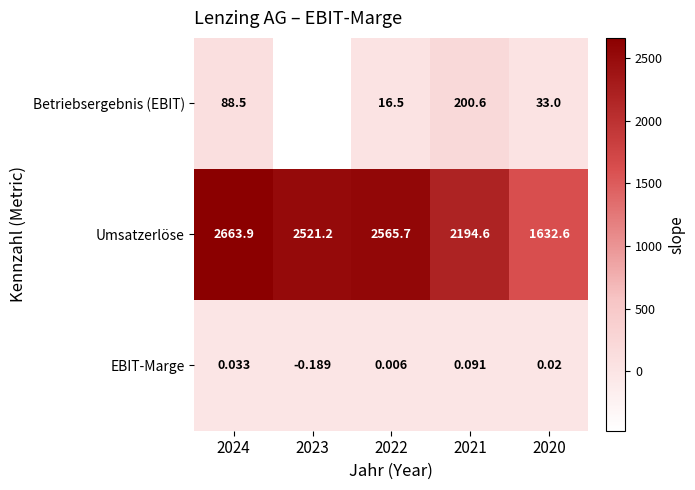

What is the maximum value shown in the chart?

2663.9